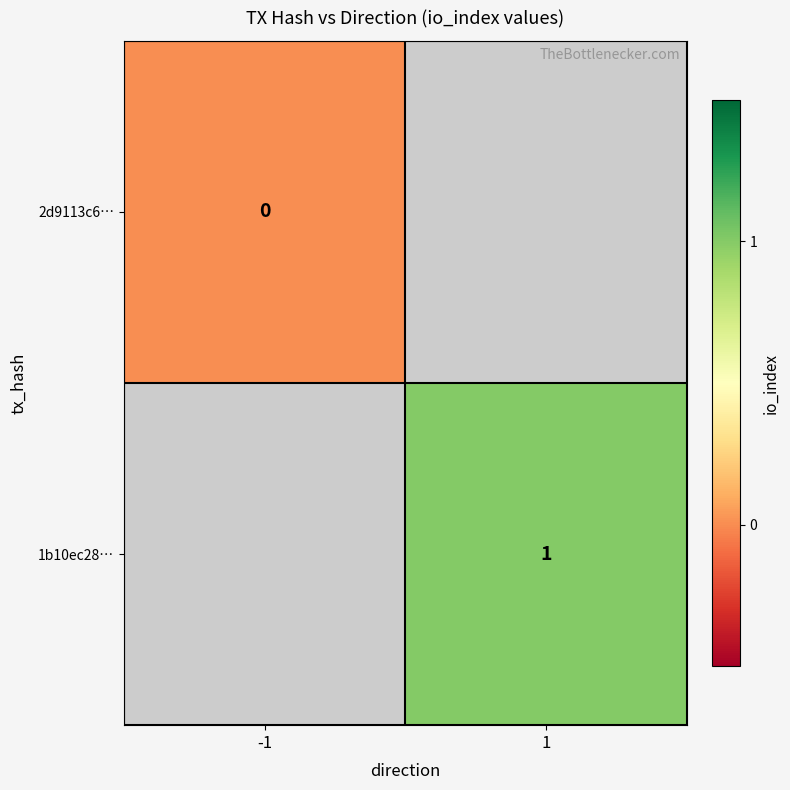

The 1b10ec28… series shows 1 at 1. True or false?

True